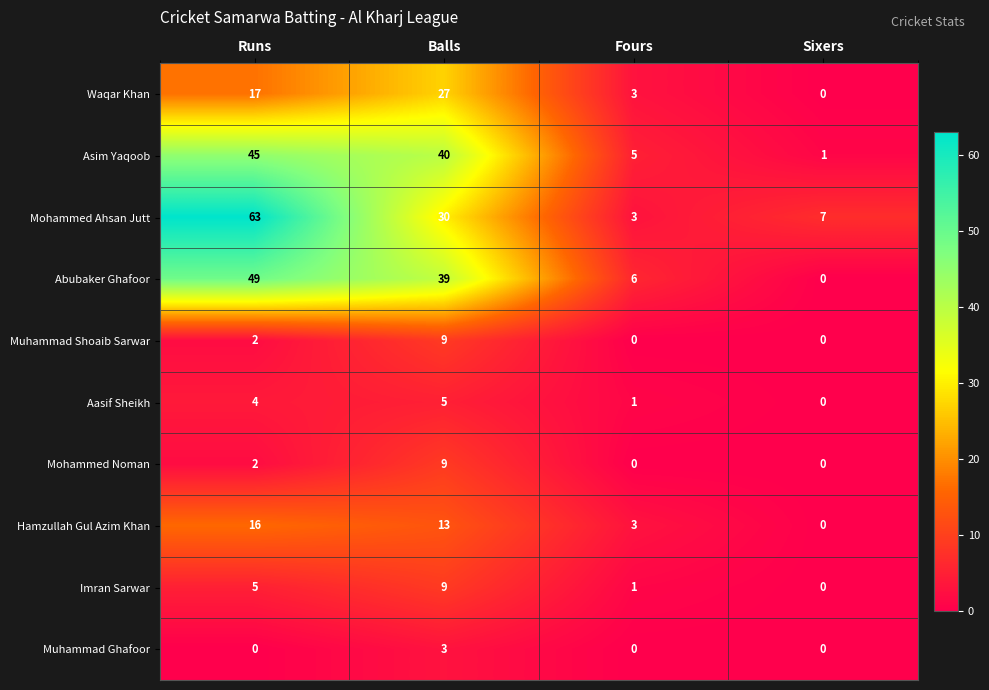

The value of Muhammad Shoaib Sarwar at Sixers is -4. True or false?

False